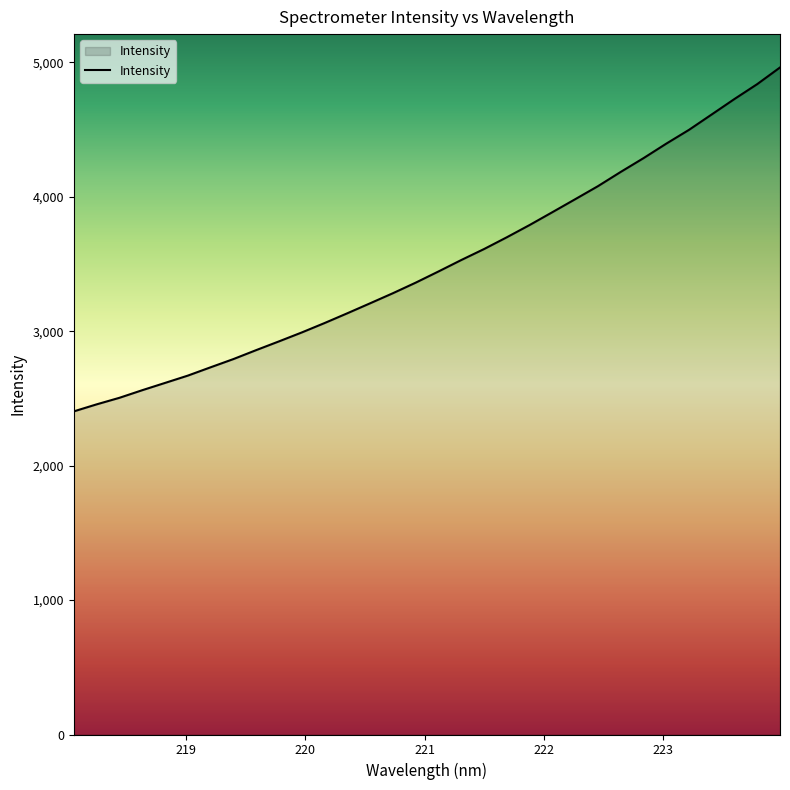

What is the maximum value shown in the chart?

4962.6